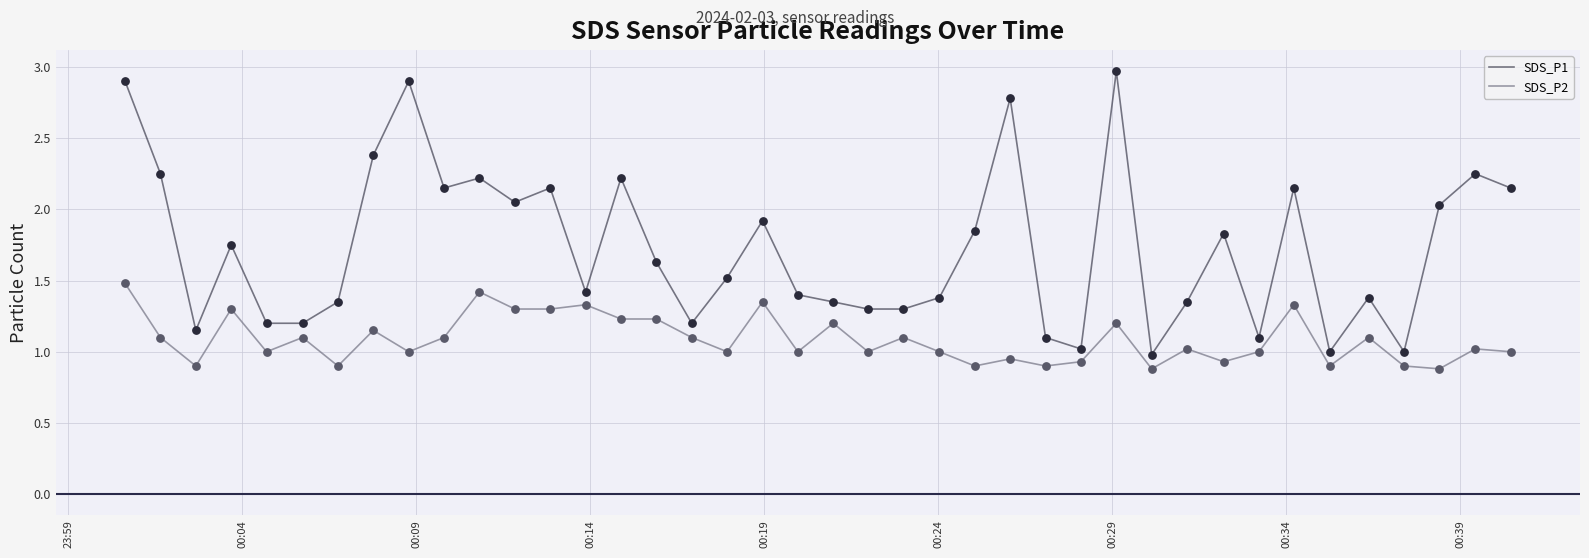

Which series has the widest spread of values?

SDS_P1